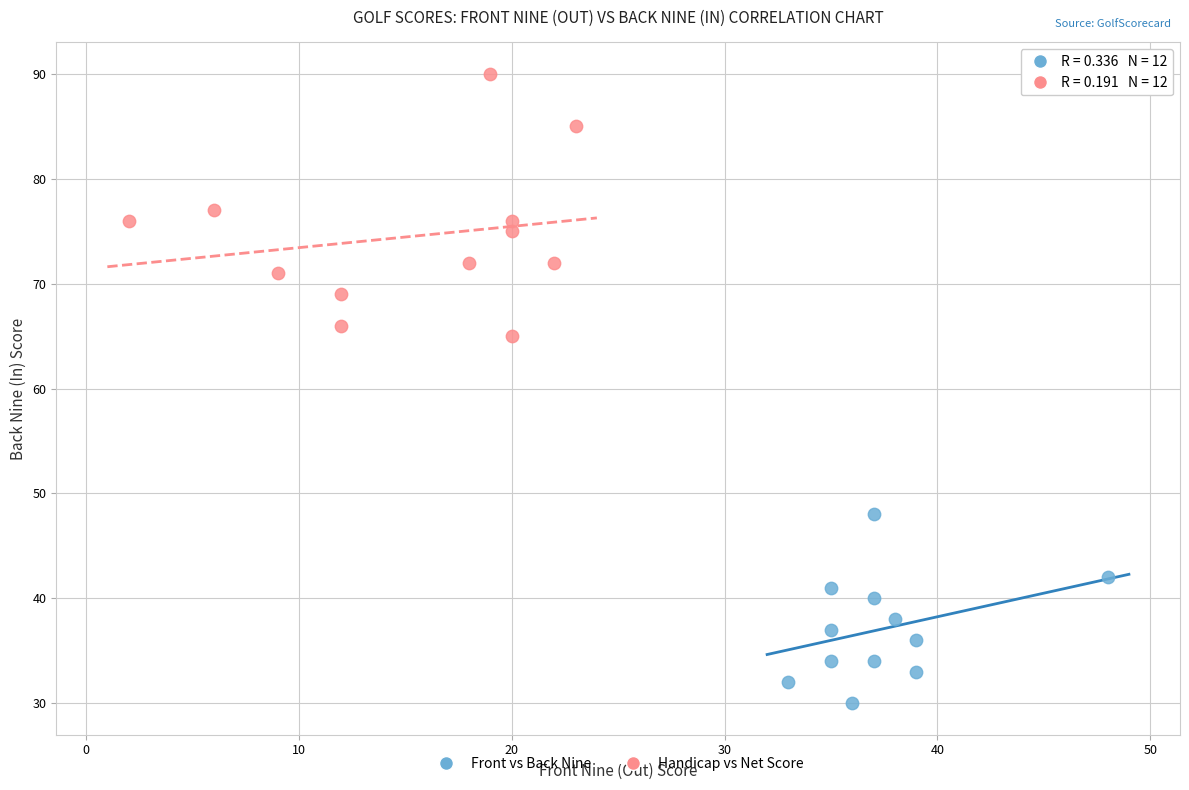

What are all the series names shown in the legend?

Front vs Back Nine, Handicap vs Net Score